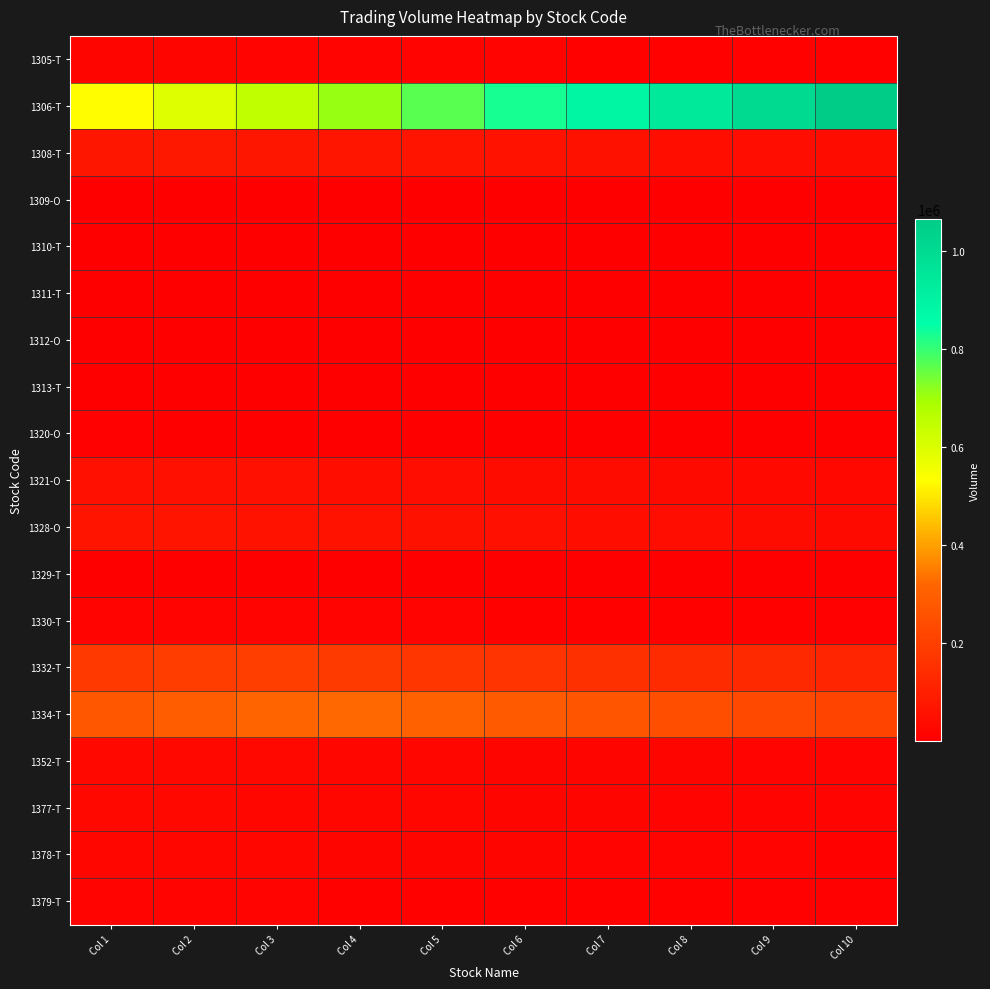

Between Col 7 and Col 8, which is larger?

Col 7